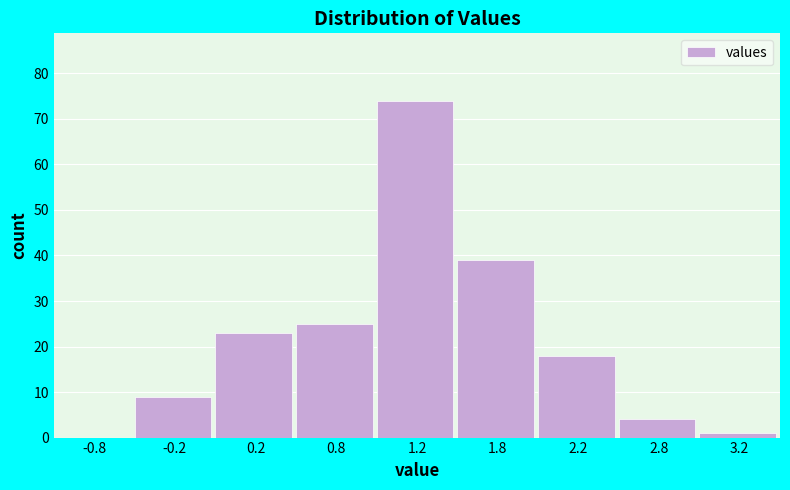

Reading left to right, list all the values displayed in this chart.

-0.8=0	-0.2=9	0.2=23	0.8=25	1.2=74	1.8=39	2.2=18	2.8=4	3.2=1